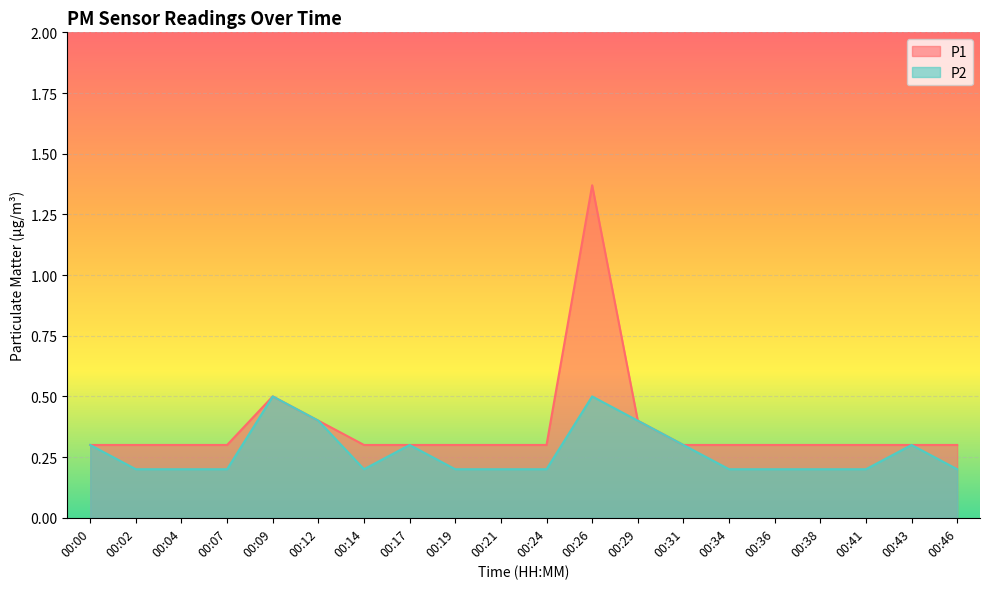

True or false: P2 and P1 intersect in this chart.

False